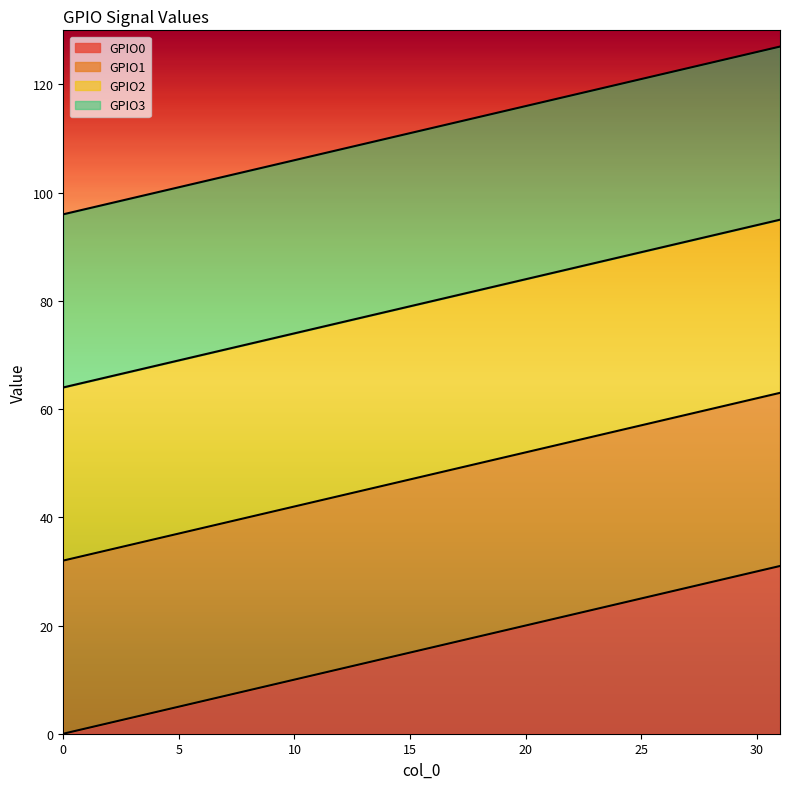

Reading right to left, list all the values displayed in this chart.

GPIO0: 31=31	30=30	29=29	28=28	27=27	26=26	25=25	24=24	23=23	22=22	21=21	20=20	19=19	18=18	17=17	16=16	15=15	14=14	13=13	12=12	11=11	10=10	9=9	8=8	7=7	6=6	5=5	4=4	3=3	2=2	1=1	0=0
GPIO1: 31=63	30=62	29=61	28=60	27=59	26=58	25=57	24=56	23=55	22=54	21=53	20=52	19=51	18=50	17=49	16=48	15=47	14=46	13=45	12=44	11=43	10=42	9=41	8=40	7=39	6=38	5=37	4=36	3=35	2=34	1=33	0=32
GPIO2: 31=95	30=94	29=93	28=92	27=91	26=90	25=89	24=88	23=87	22=86	21=85	20=84	19=83	18=82	17=81	16=80	15=79	14=78	13=77	12=76	11=75	10=74	9=73	8=72	7=71	6=70	5=69	4=68	3=67	2=66	1=65	0=64
GPIO3: 31=127	30=126	29=125	28=124	27=123	26=122	25=121	24=120	23=119	22=118	21=117	20=116	19=115	18=114	17=113	16=112	15=111	14=110	13=109	12=108	11=107	10=106	9=105	8=104	7=103	6=102	5=101	4=100	3=99	2=98	1=97	0=96